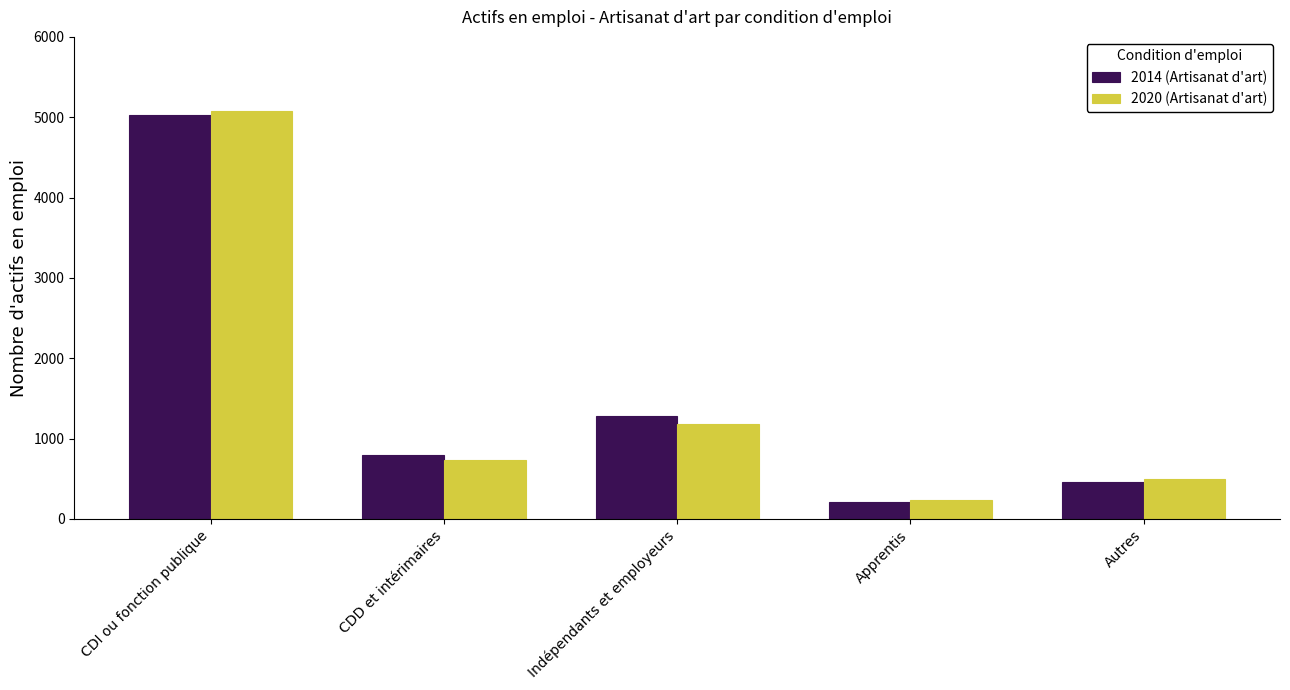

List the labels in order of 2020 (Artisanat d'art) value, largest first.

CDI ou fonction publique, Indépendants et employeurs, CDD et intérimaires, Autres, Apprentis